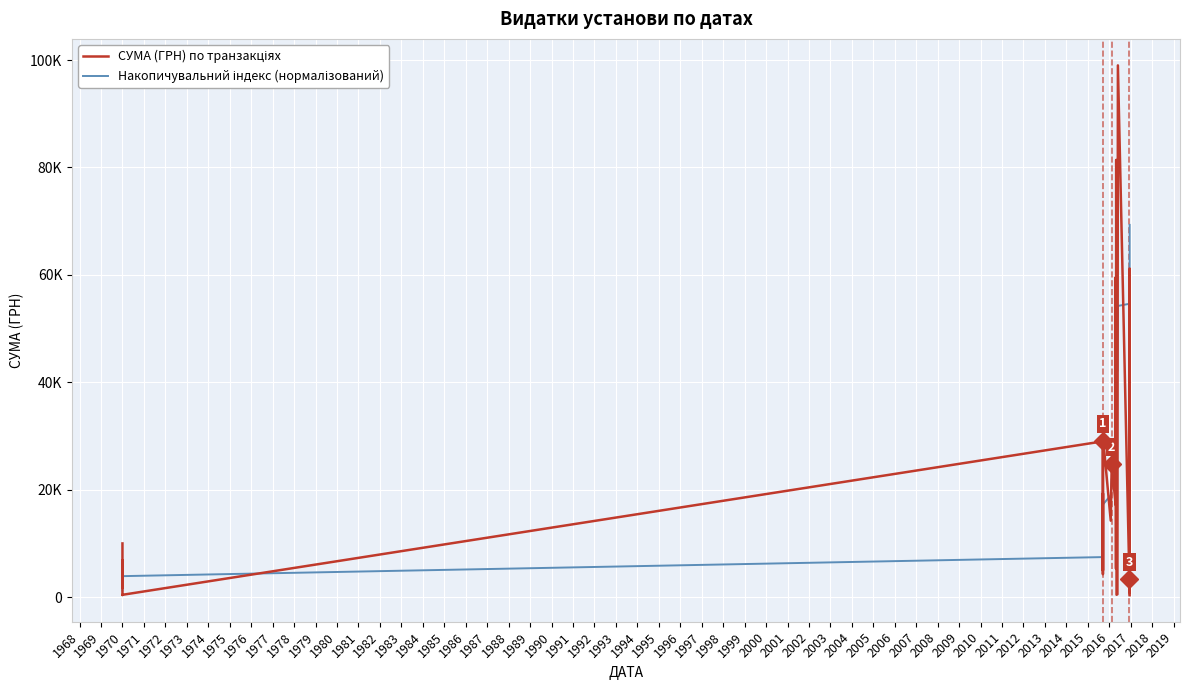

What are all the series names shown in the legend?

СУМА (ГРН) по транзакціях, Накопичувальний індекс (нормалізований)